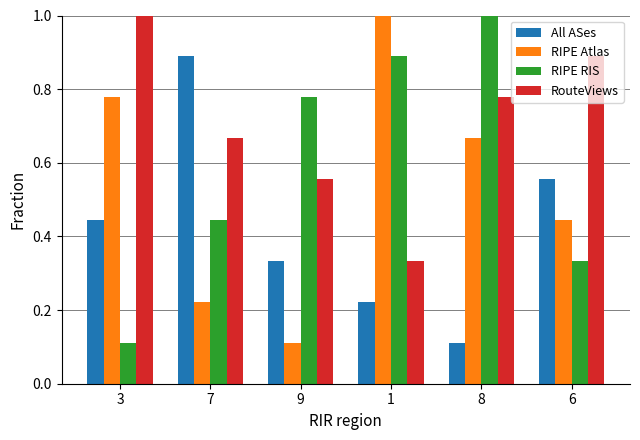

The RIPE RIS series shows 1.7 at 8. True or false?

False